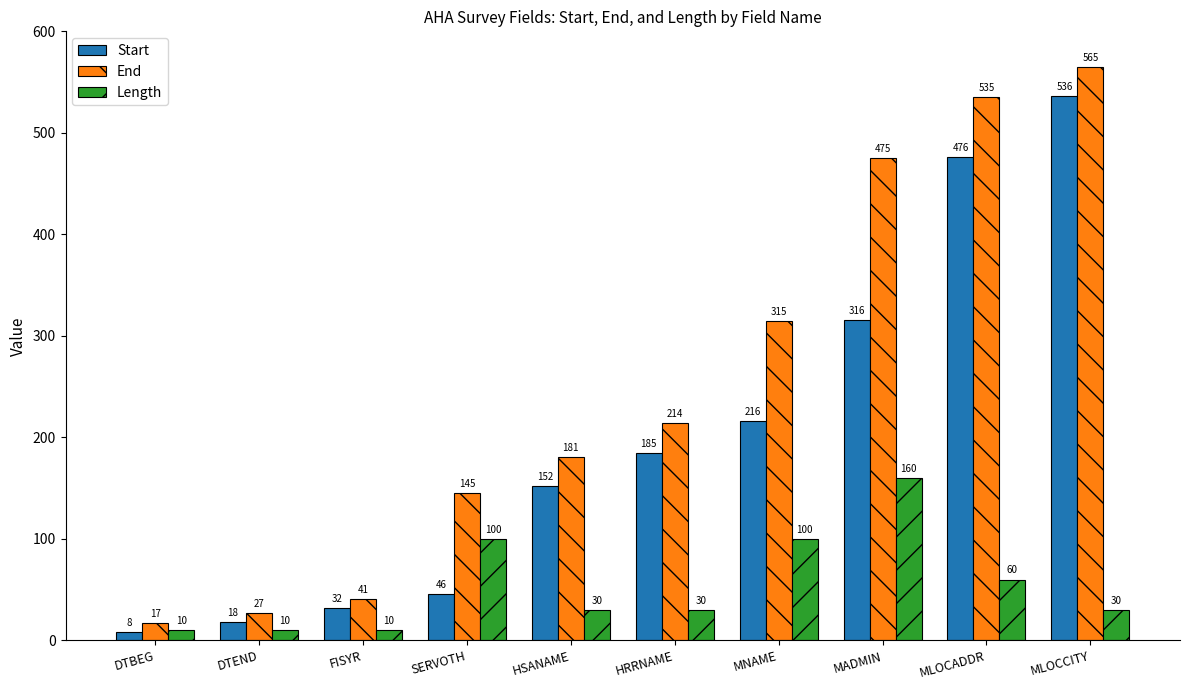

What is the difference between the maximum and second lowest values in the Length series?

150